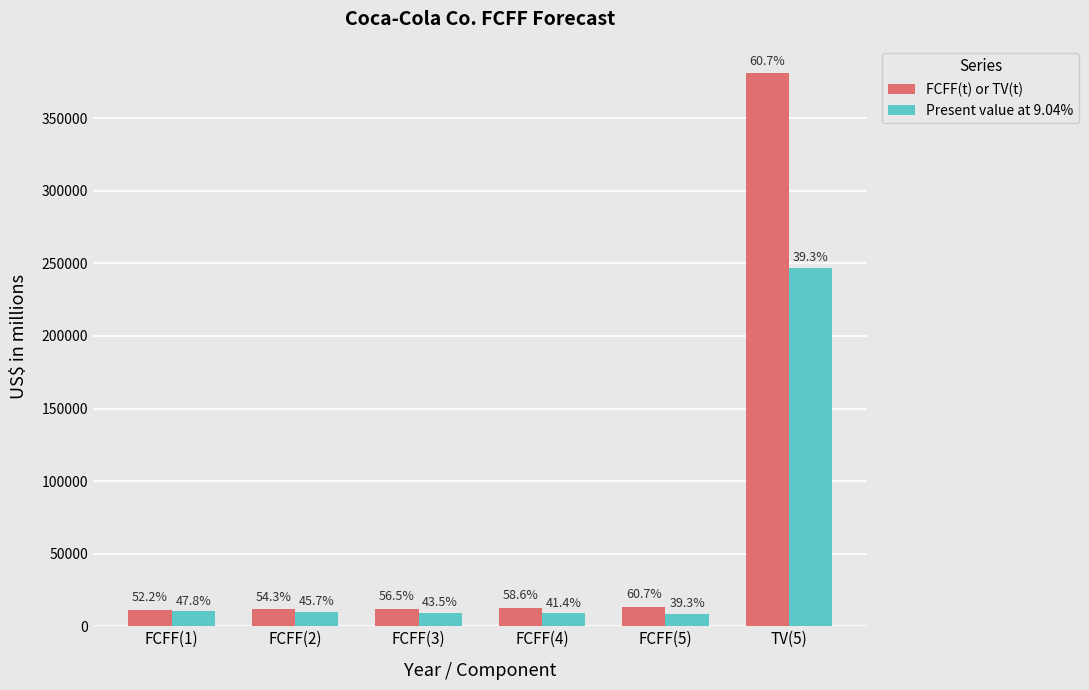

What is the label of the 2nd bar from the left?

FCFF(2)